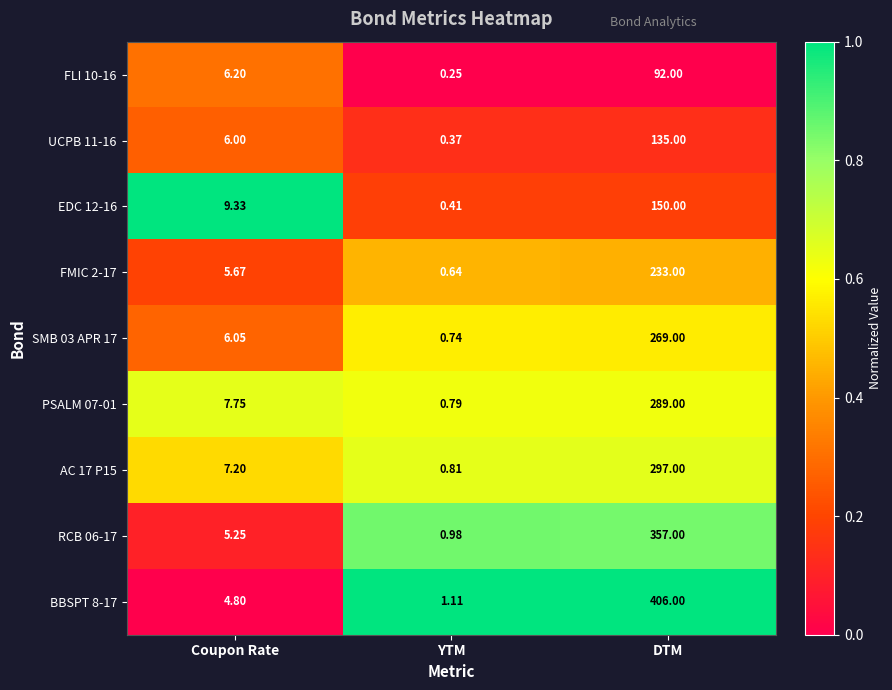

How many distinct data groups are displayed?

9